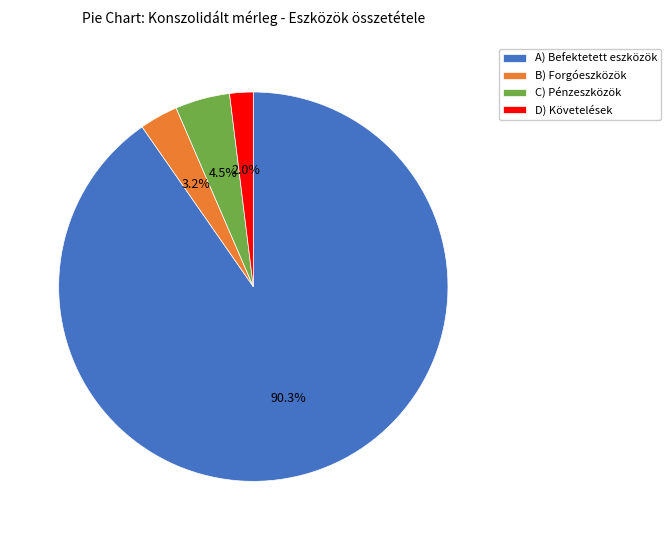

Is it true that A) Befektetett eszközök is 90% of the pie?

True